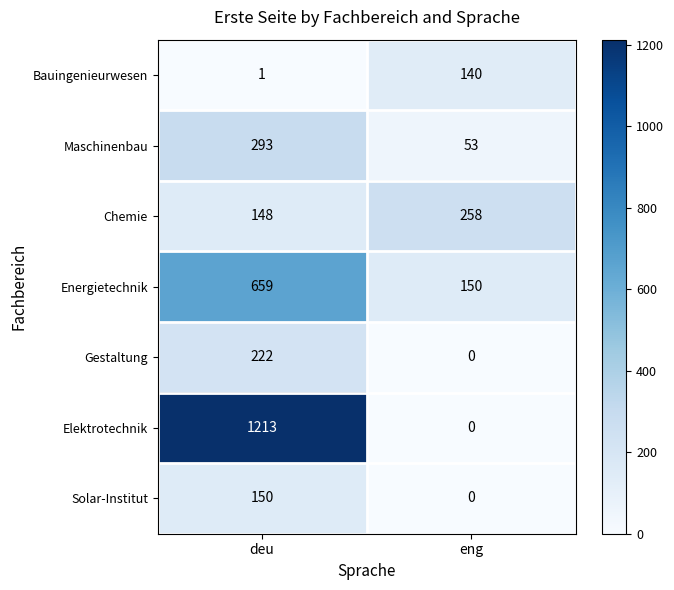

Reading right to left, extract all data points from this chart.

Bauingenieurwesen: eng=140	deu=1
Maschinenbau: eng=53	deu=293
Chemie: eng=258	deu=148
Energietechnik: eng=150	deu=659
Gestaltung: eng=0	deu=222
Elektrotechnik: eng=0	deu=1213
Solar-Institut: eng=0	deu=150